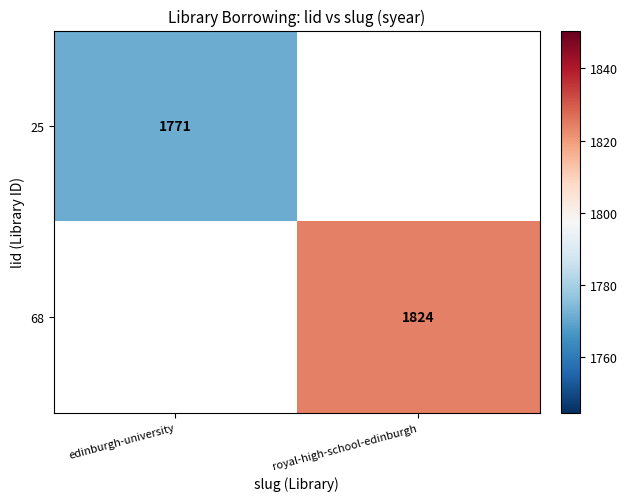

The 25 series shows 1771 at edinburgh-university. True or false?

True